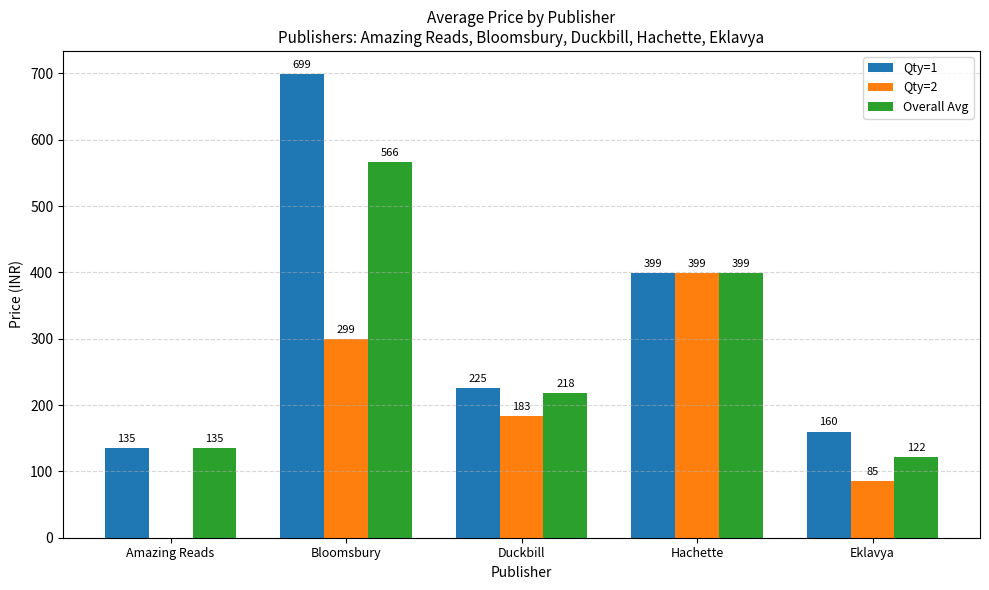

Are the bars horizontal?

No